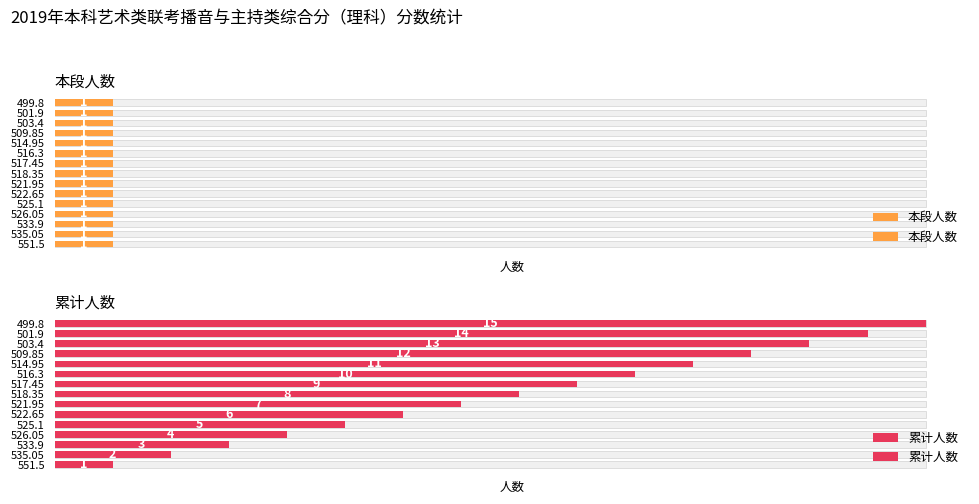

Which series has the widest spread of values?

累计人数